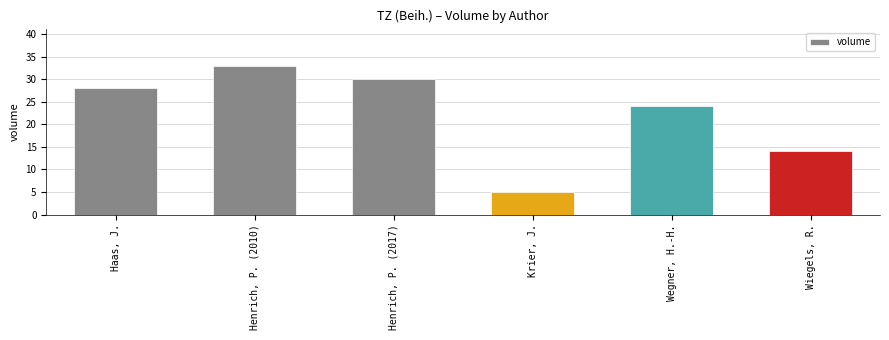

What is the label of the 3rd bar from the left?

Henrich, P. (2017)